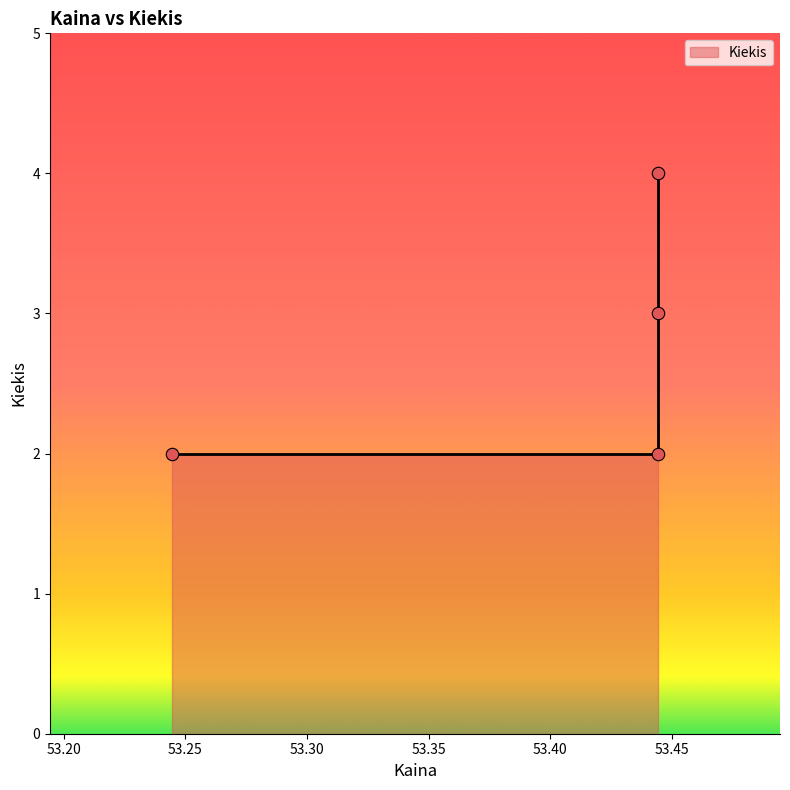

What is the change in value from 53.244444 to 53.444444?

+1